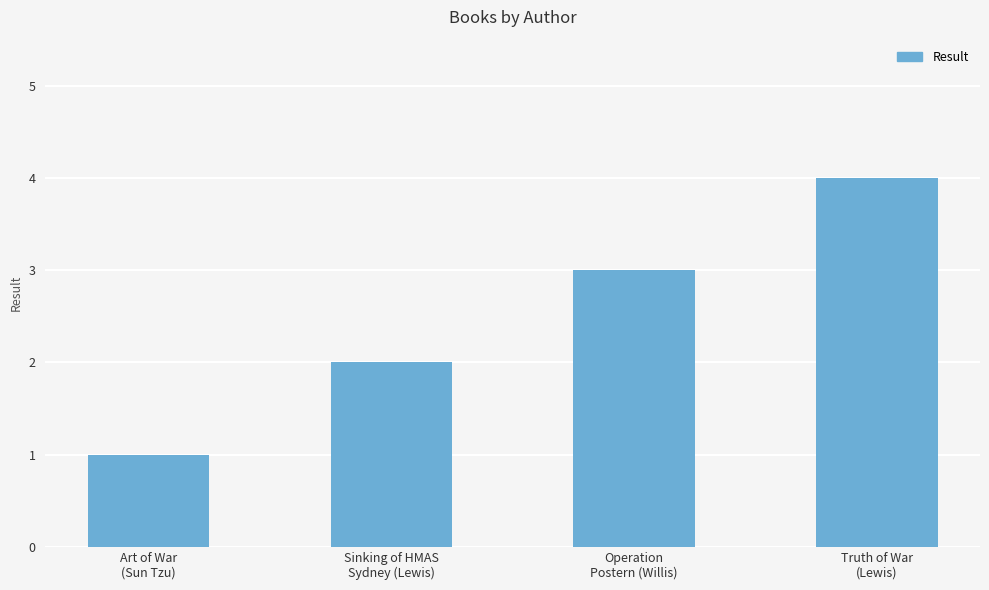

What is the sum of all values?

10